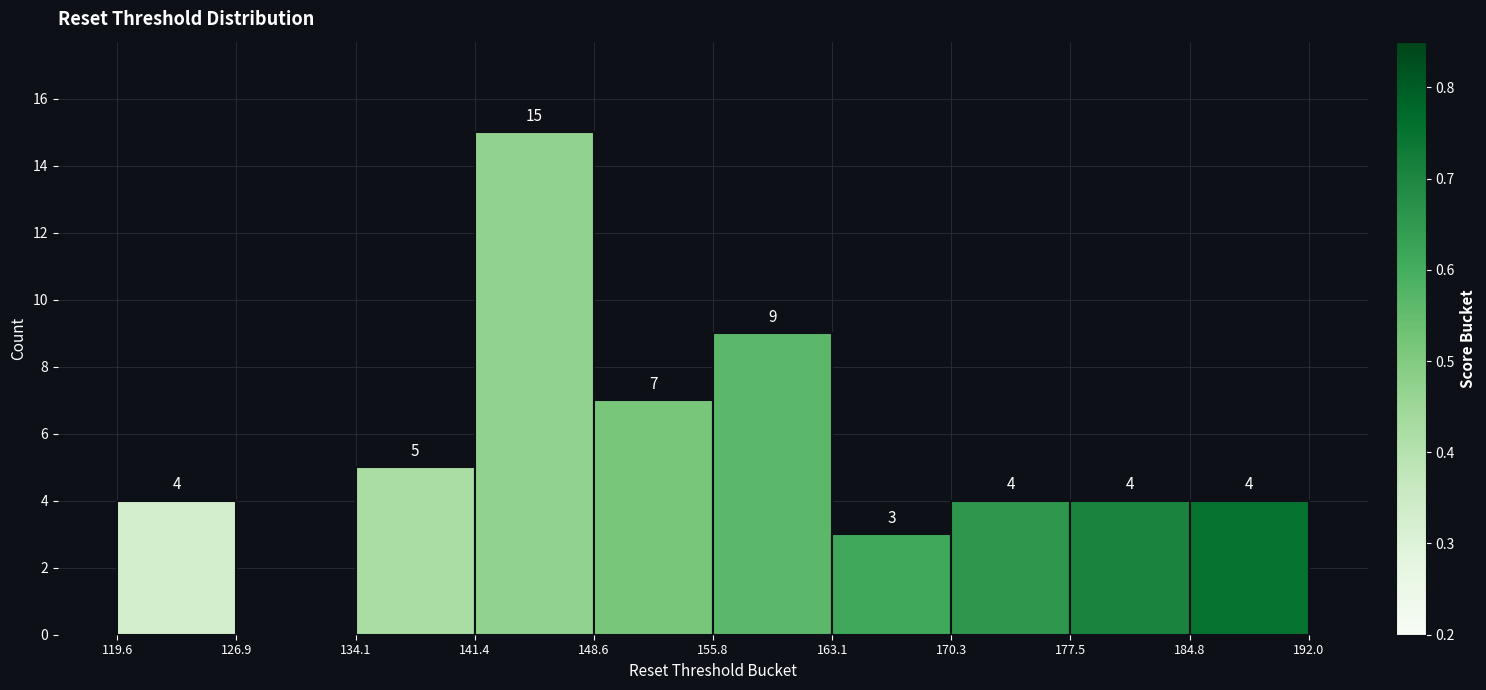

Which range on the x-axis has the tallest bar?

141.4 to 148.6